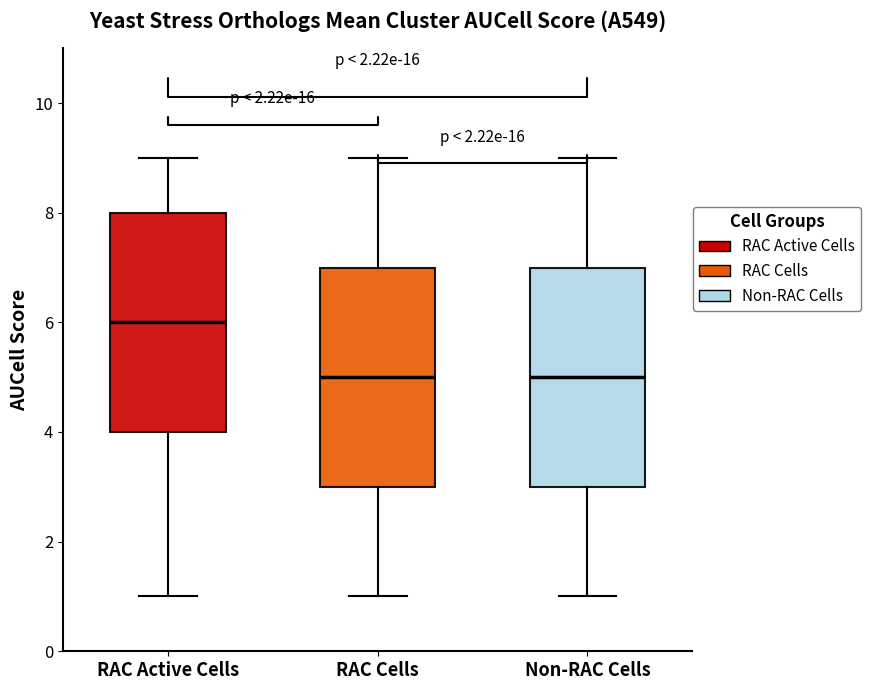

Reading left to right, transcribe this box plot: for each box, give where its median line is, the range the box spans, and where its two whiskers end, as read against the y-axis. The values are not printed on the chart, so give them approximately, as read against the axis.

RAC Active Cells: median 6, box 4 to 8, whiskers 1 to 9
RAC Cells: median 5, box 3 to 7, whiskers 1 to 9
Non-RAC Cells: median 5, box 3 to 7, whiskers 1 to 9